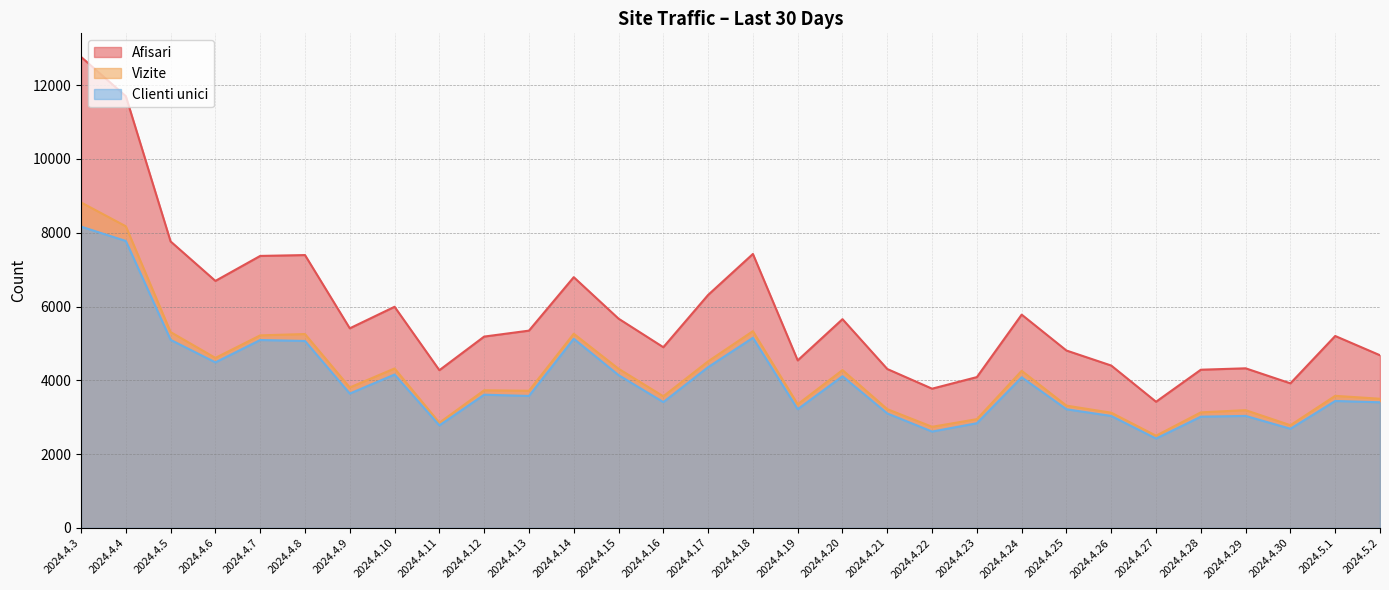

Where is Afisari nearest to the value 8093?

2024.4.5